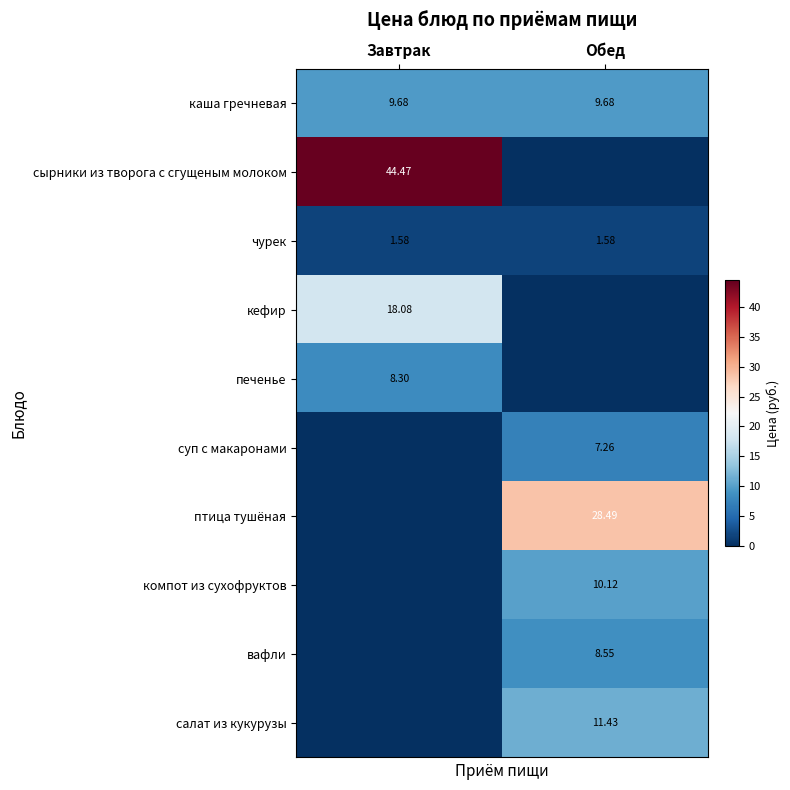

Where is кефир nearest to the value 9?

Обед